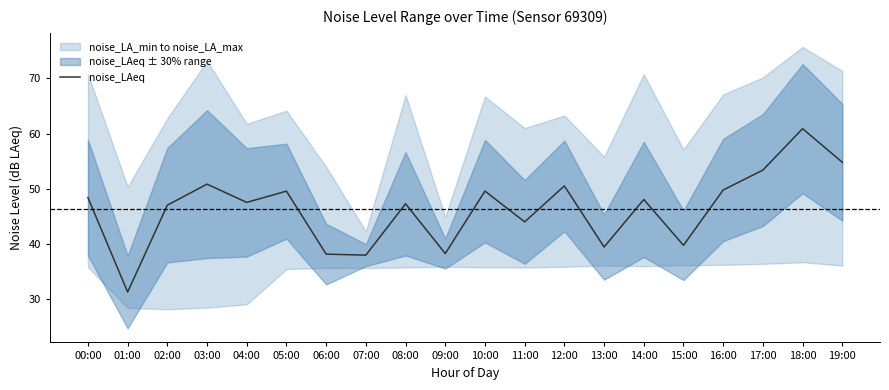

What is the difference between the maximum and second lowest values?

22.9